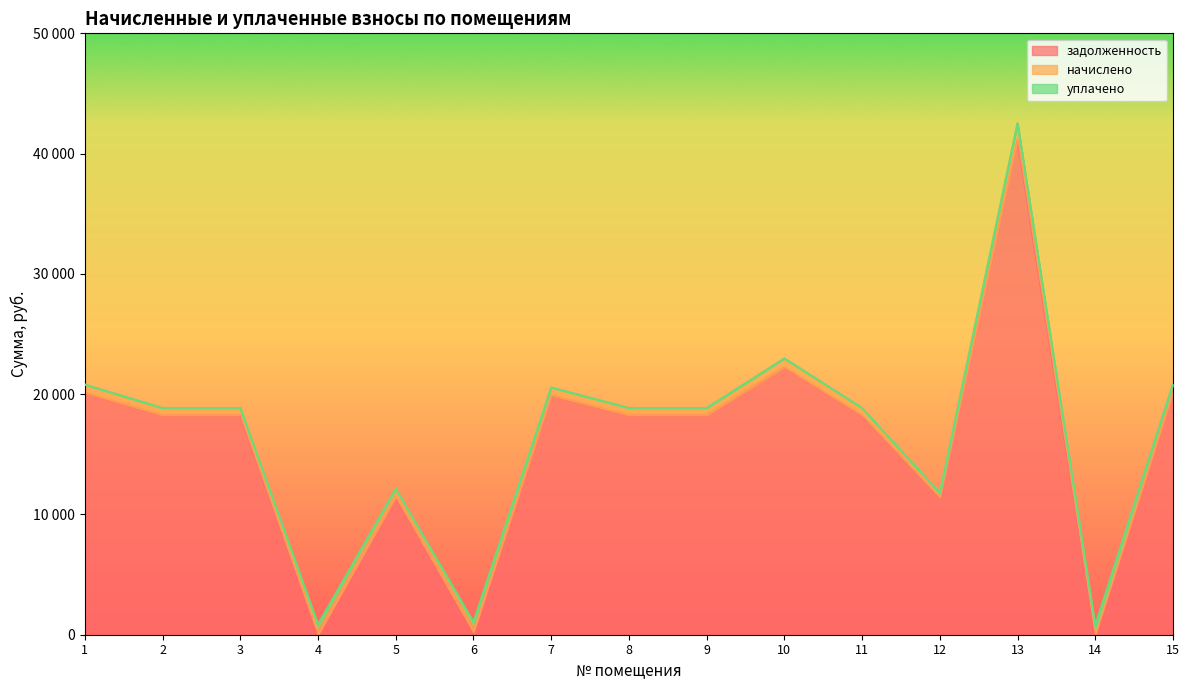

Does the chart display data point markers on the line(s)?

No